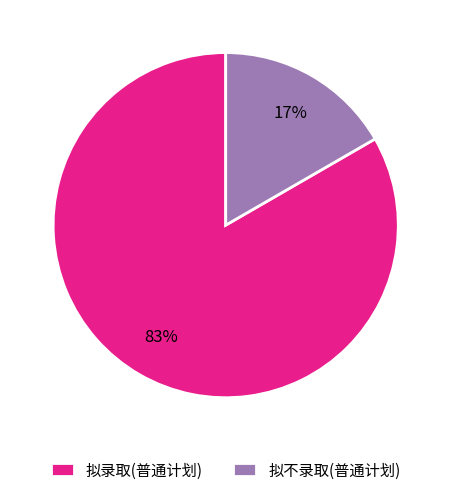

Between 拟录取(普通计划) and 拟不录取(普通计划), which is larger?

拟录取(普通计划)